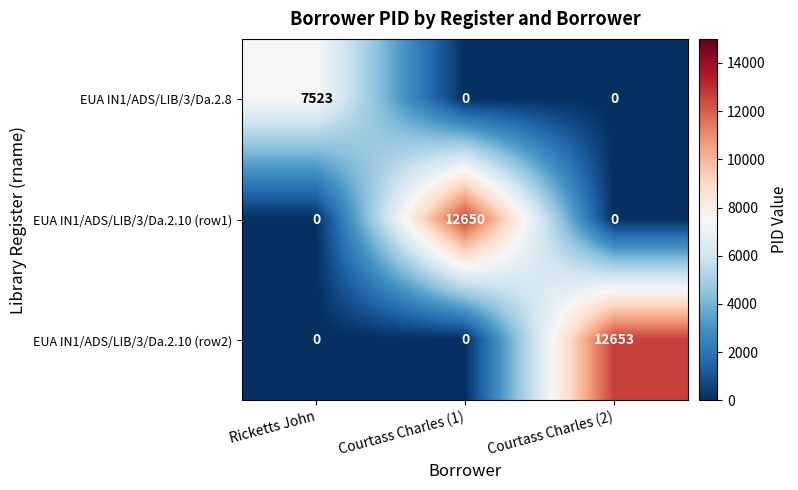

Reading left to right, list all the values displayed in this chart.

EUA IN1/ADS/LIB/3/Da.2.8: 7523	0	0
EUA IN1/ADS/LIB/3/Da.2.10 (row1): 0	12650	0
EUA IN1/ADS/LIB/3/Da.2.10 (row2): 0	0	12653